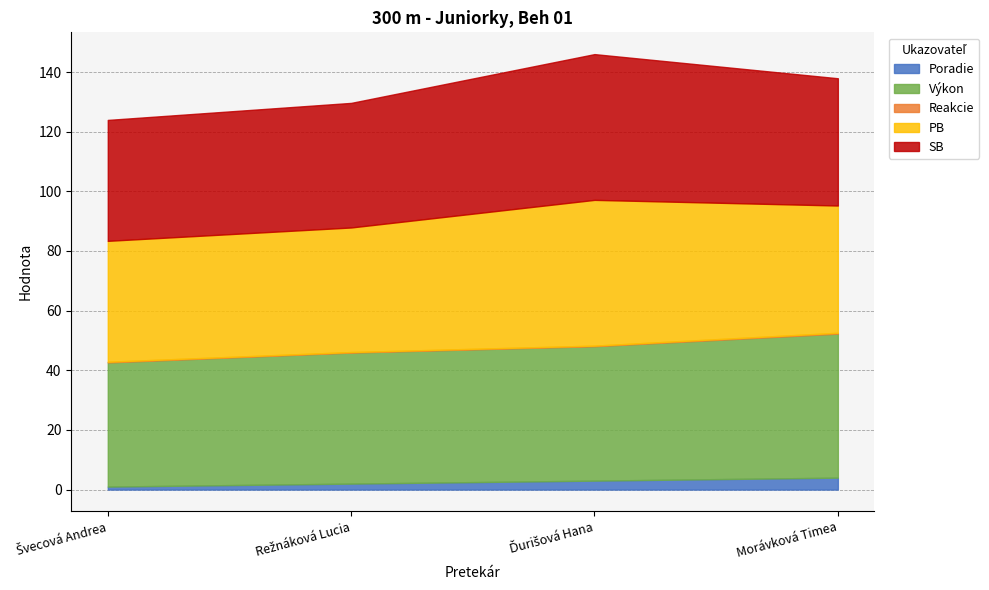

The Poradie series shows 1.0 at Švecová Andrea. True or false?

True